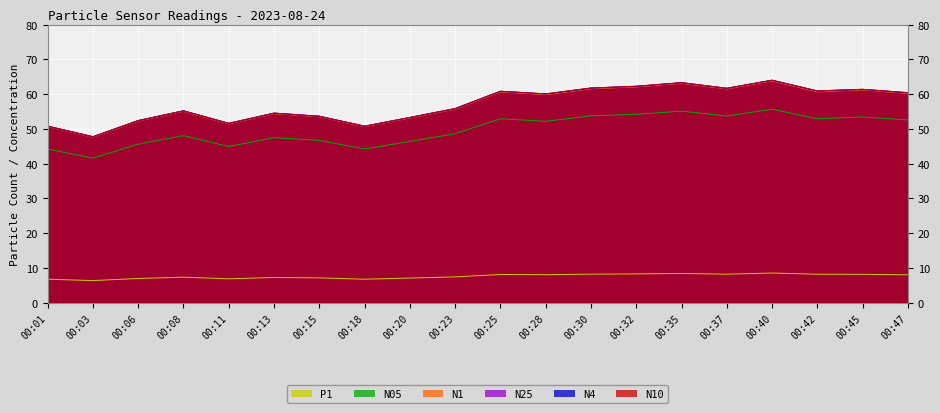

What value does the N25 series have at 00:30?

61.8